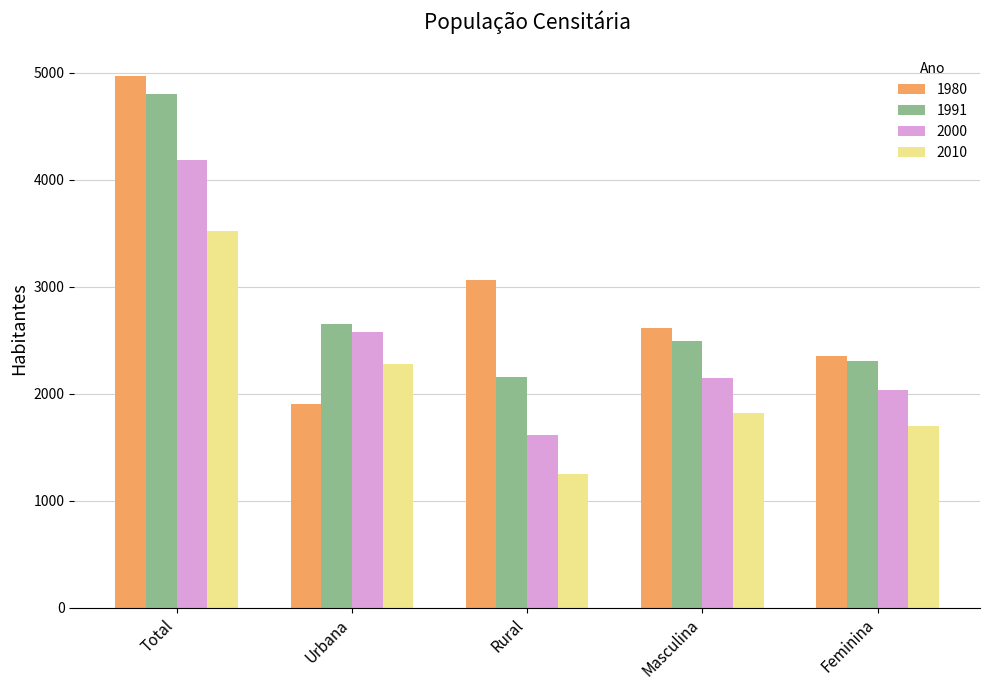

Is it true that 1980 equals 4966 at Total?

True